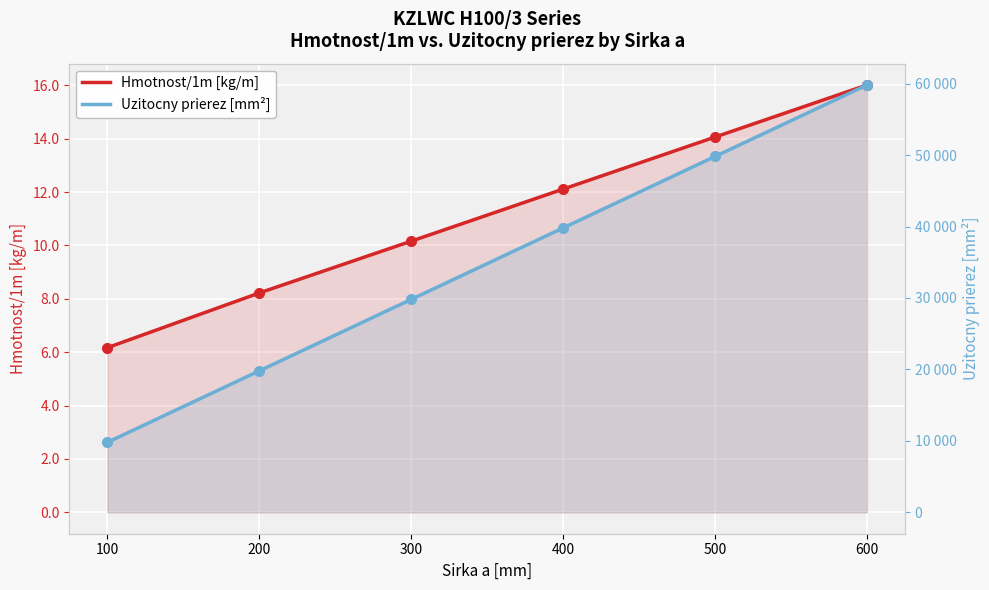

Reading left to right, list all the values displayed in this chart.

Hmotnost/1m [kg/m]: 6.2	8.2	10.2	12.1	14.1	16.0
Uzitocny prierez [mm²]: 9800.0	19800.0	29800.0	39800.0	49800.0	59800.0